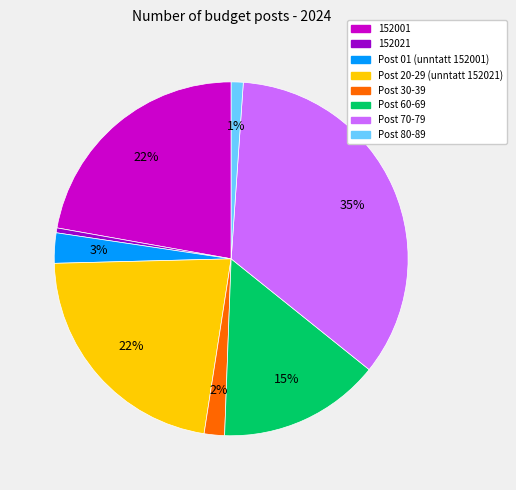

True or false: 152001 accounts for 16% of the total.

False